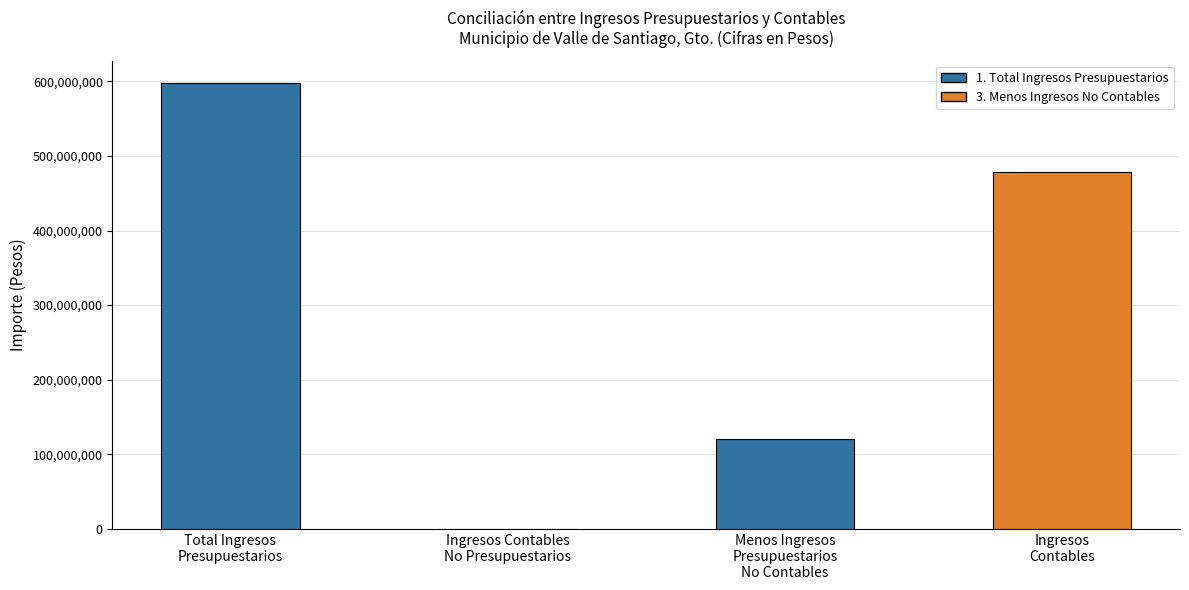

What is the change in value from Total Ingresos
Presupuestarios to Ingresos
Contables?

-119871415.7